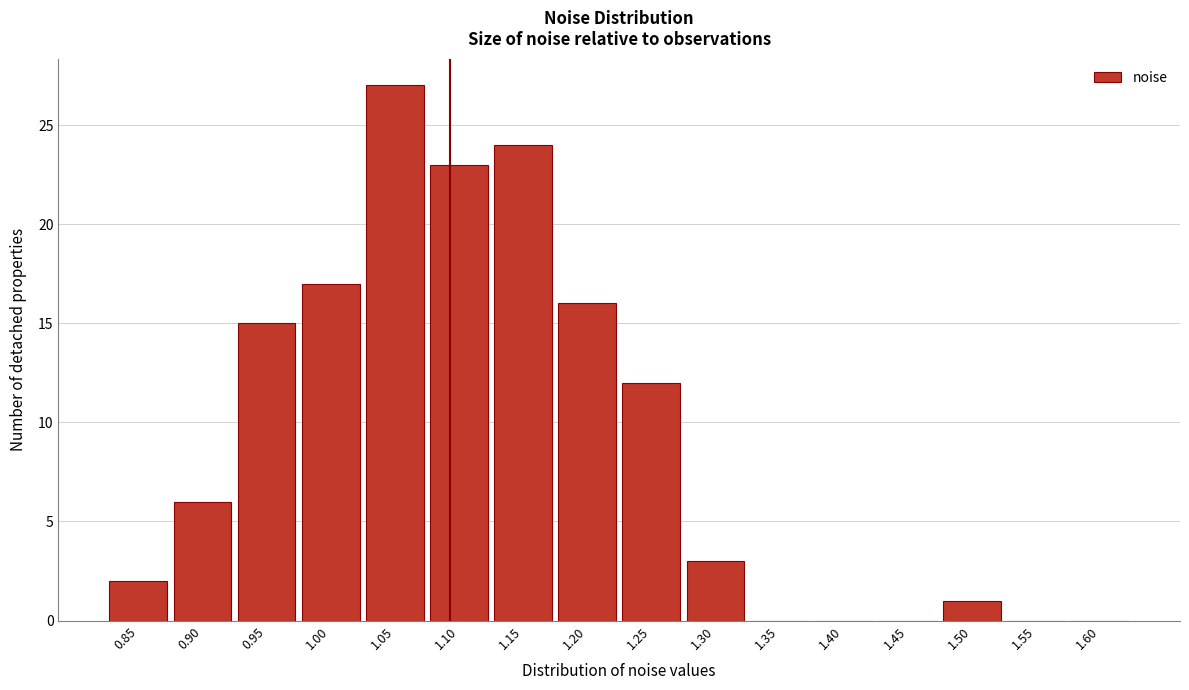

Reading left to right, what are all the values shown in this chart?

0.85=2	0.90=6	0.95=15	1.00=17	1.05=27	1.10=23	1.15=24	1.20=16	1.25=12	1.30=3	1.35=0	1.40=0	1.45=0	1.50=1	1.55=0	1.60=0